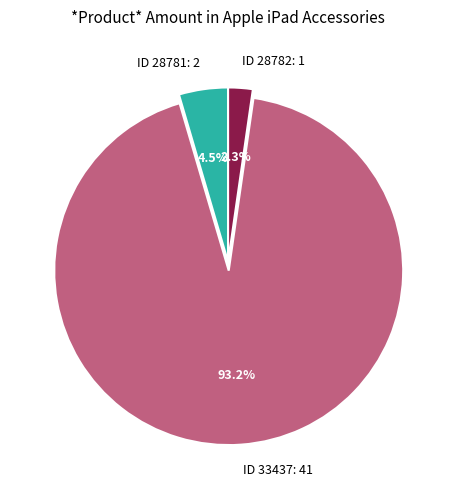

Count the number of slices in the pie.

3